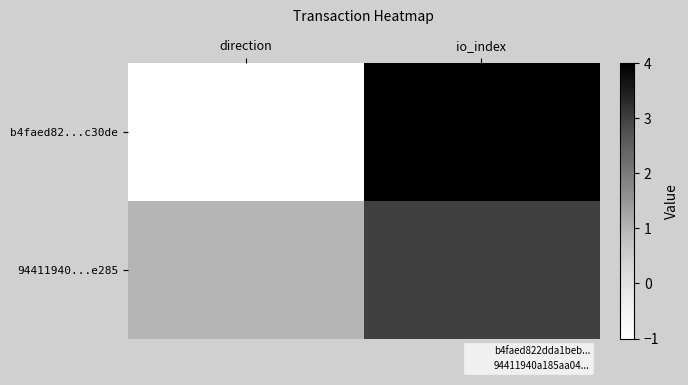

What is the difference between the highest and lowest values at direction?

2